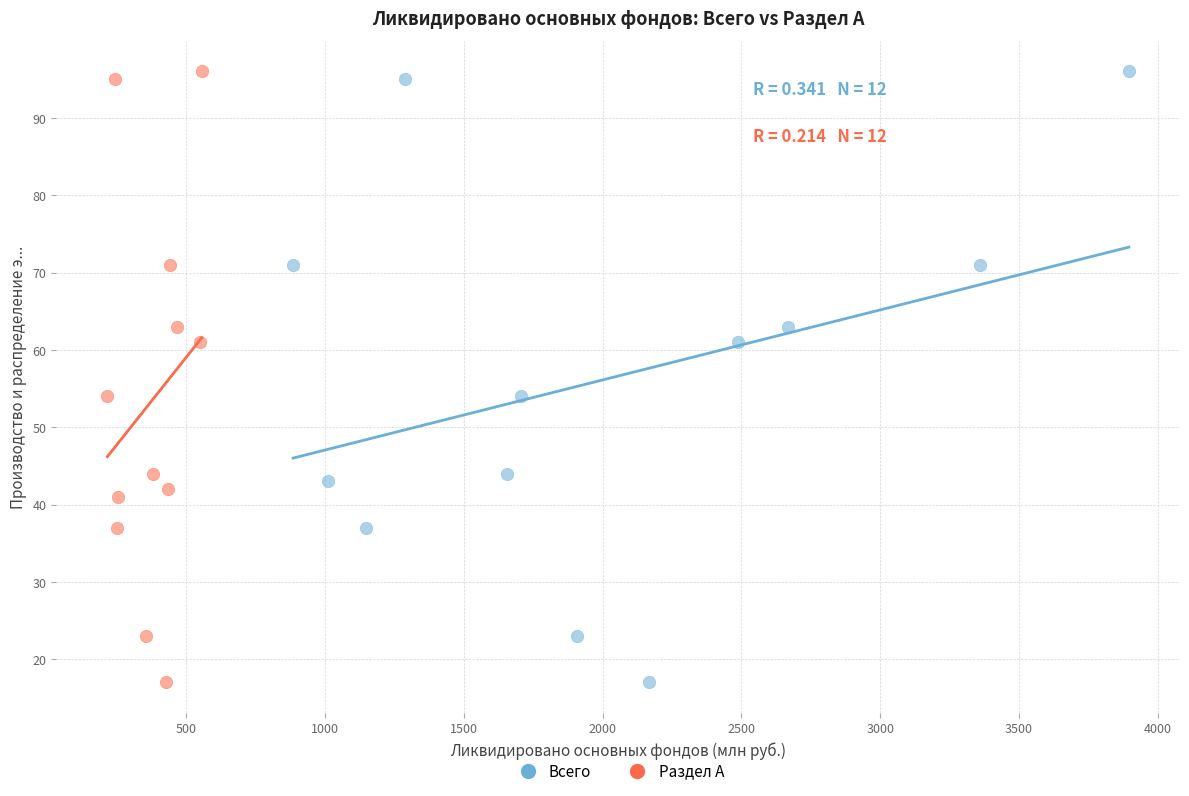

What are all the series names shown in the legend?

Всего, Раздел А